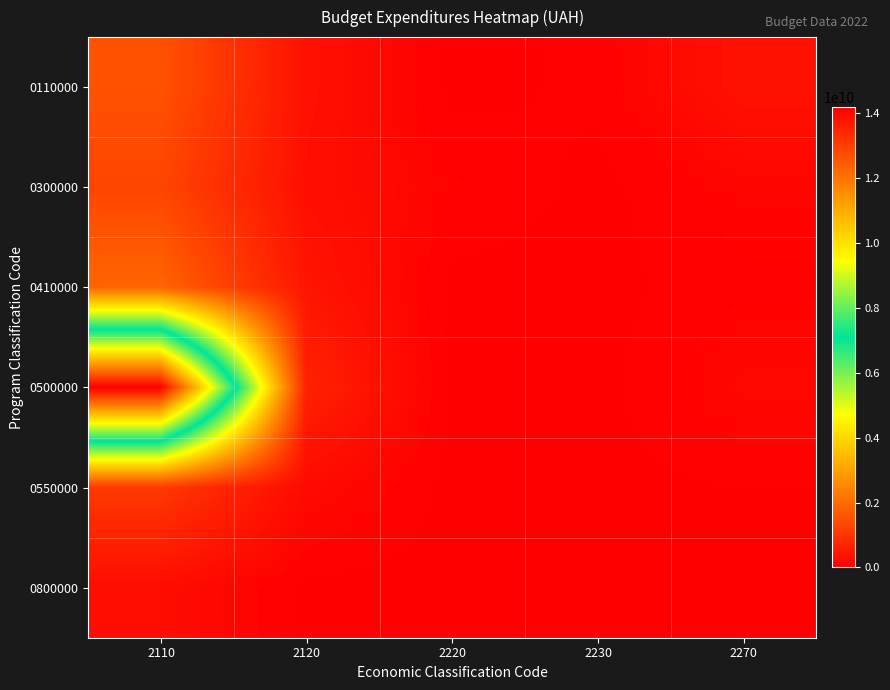

Which category has the lowest value across all series?

2220